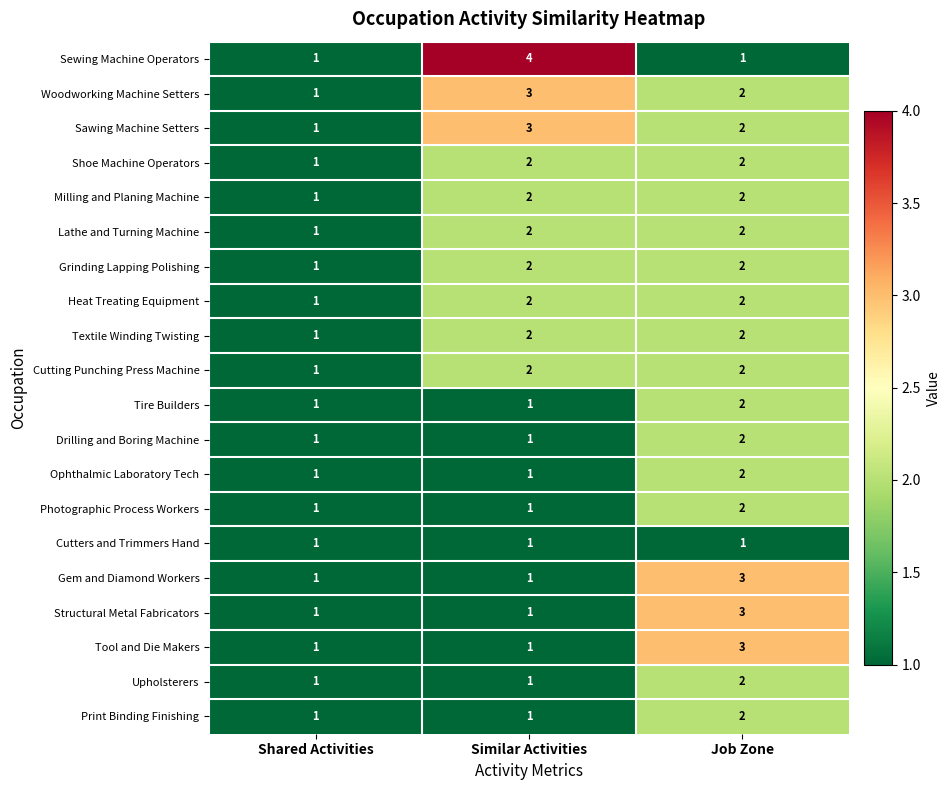

What is the sum of all Shoe Machine Operators values?

5